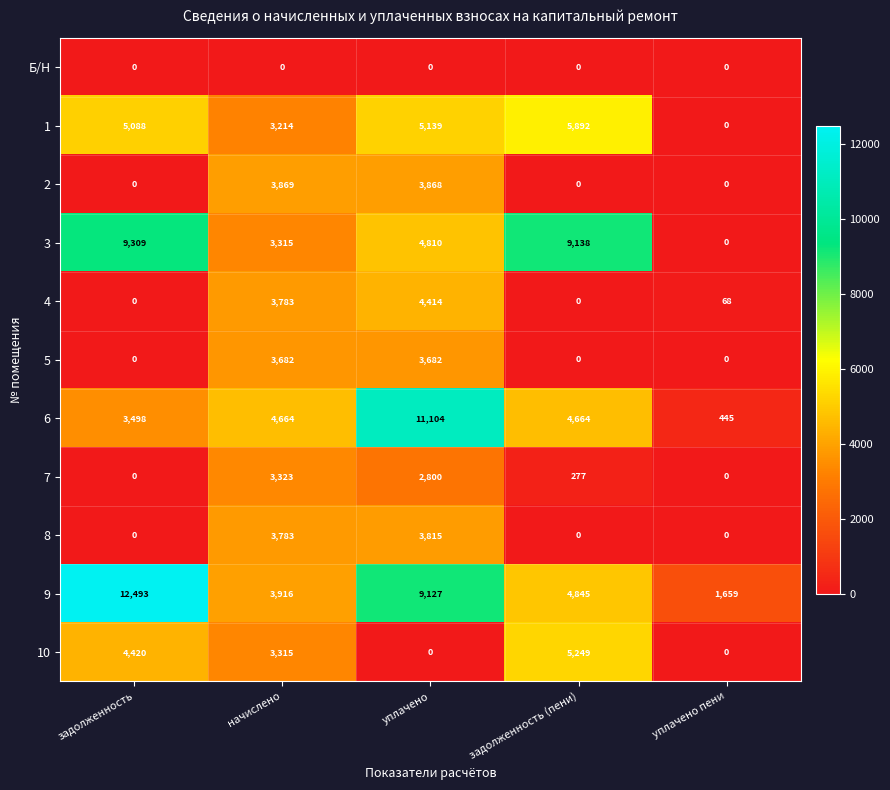

What is the total value across all series at задолженность (пени)?

30065